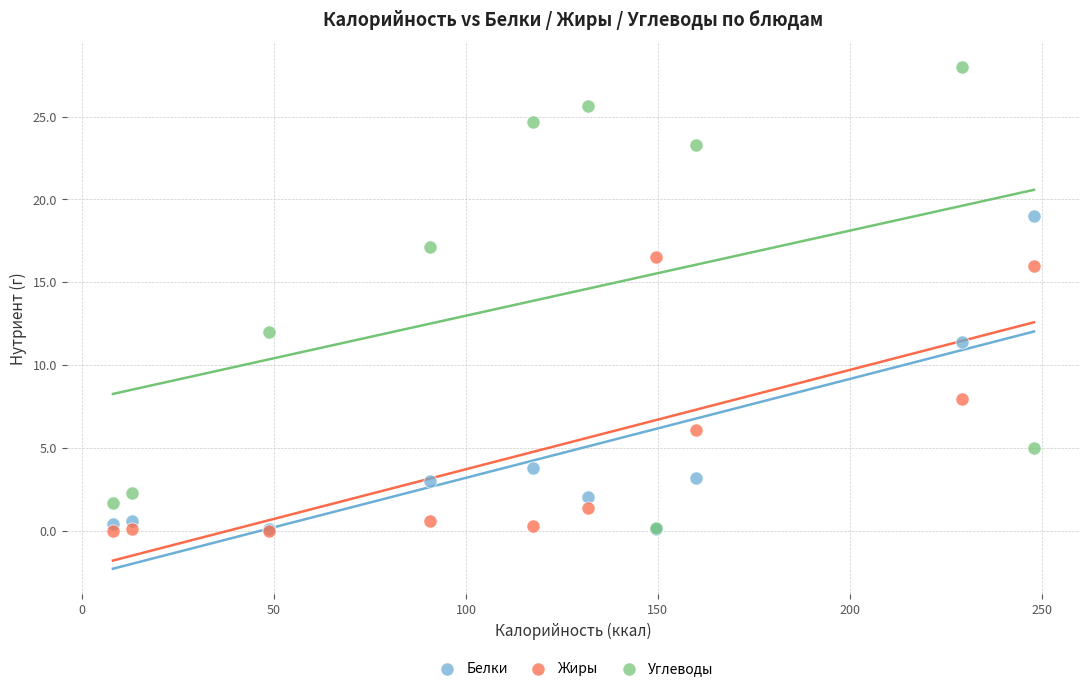

Which series has the largest Y range (max minus min)?

Углеводы